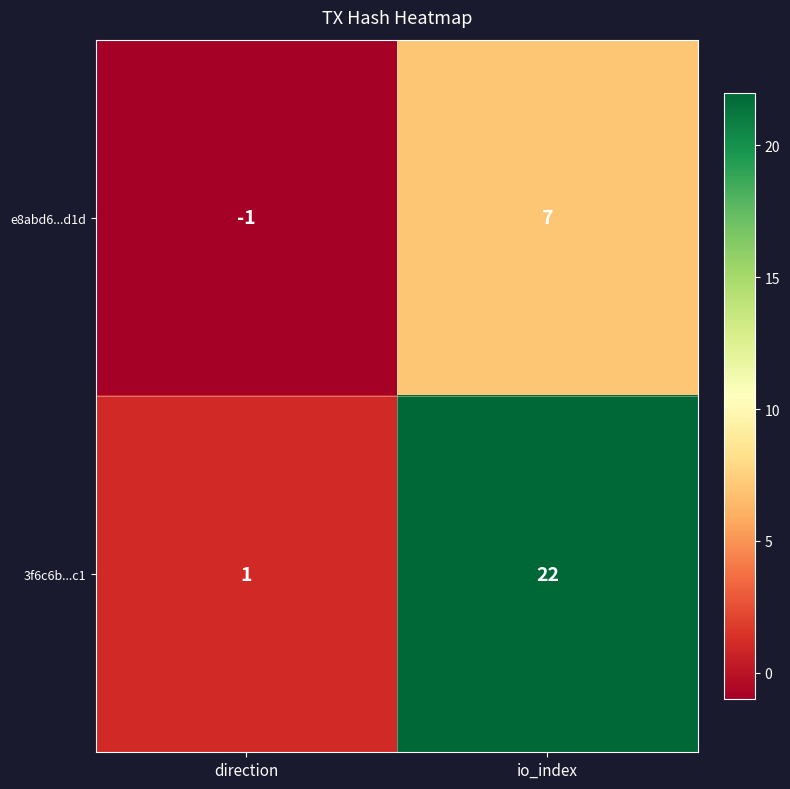

What is the spread (max minus min) of values at direction?

2